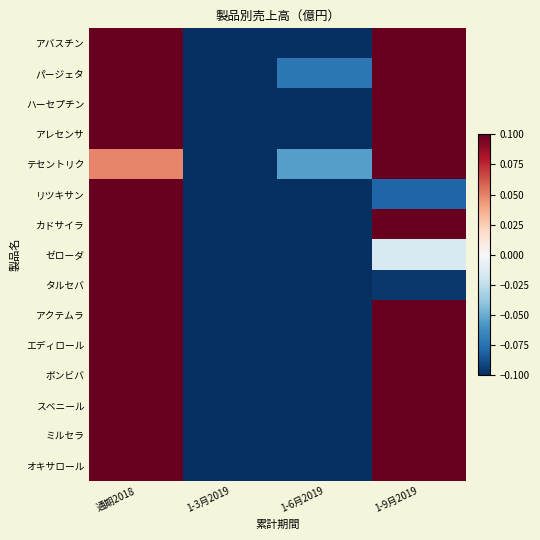

At how many categories does at least one series exceed 0?

2